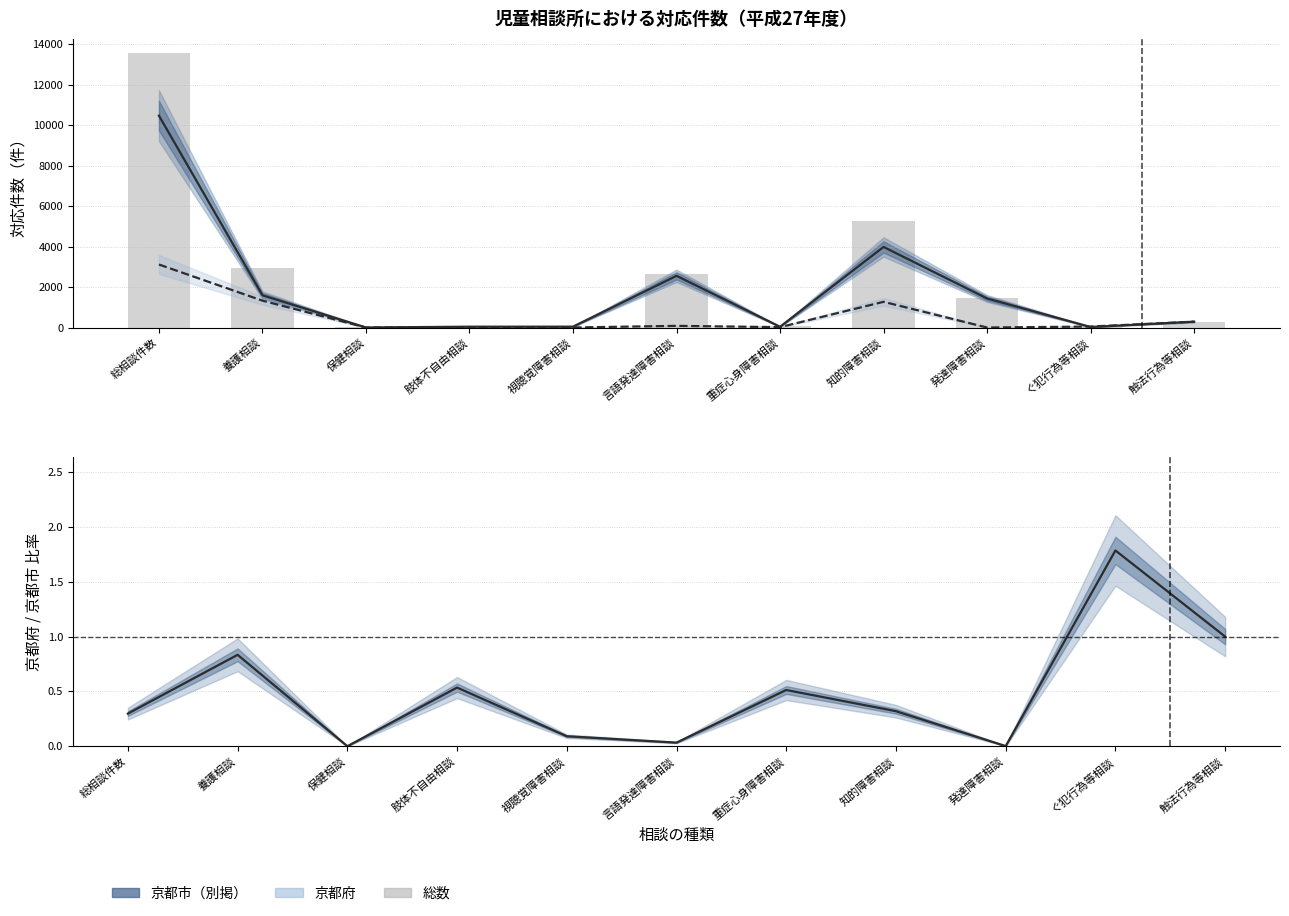

At 発達障害相談, list the series in order from smallest to largest.

京都府 / 京都市 比率, 京都府, 京都市（別掲）, 総数 (bars)